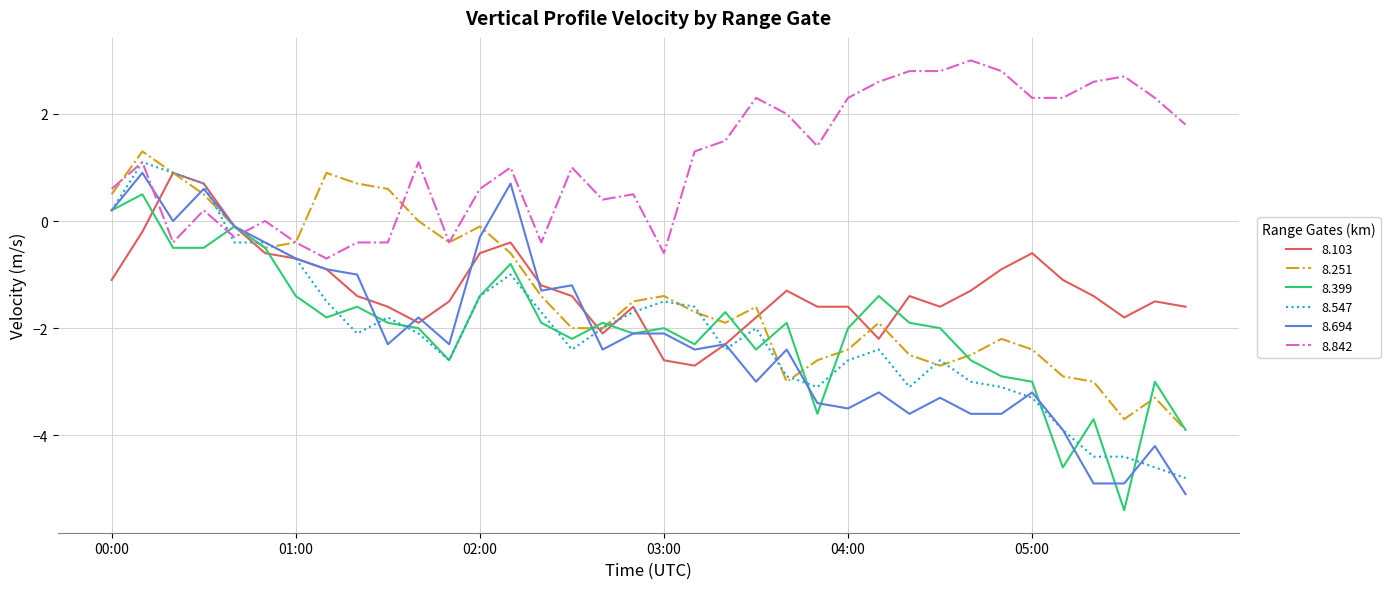

What is the difference between the maximum and minimum values in the 8.694 series?

6.0